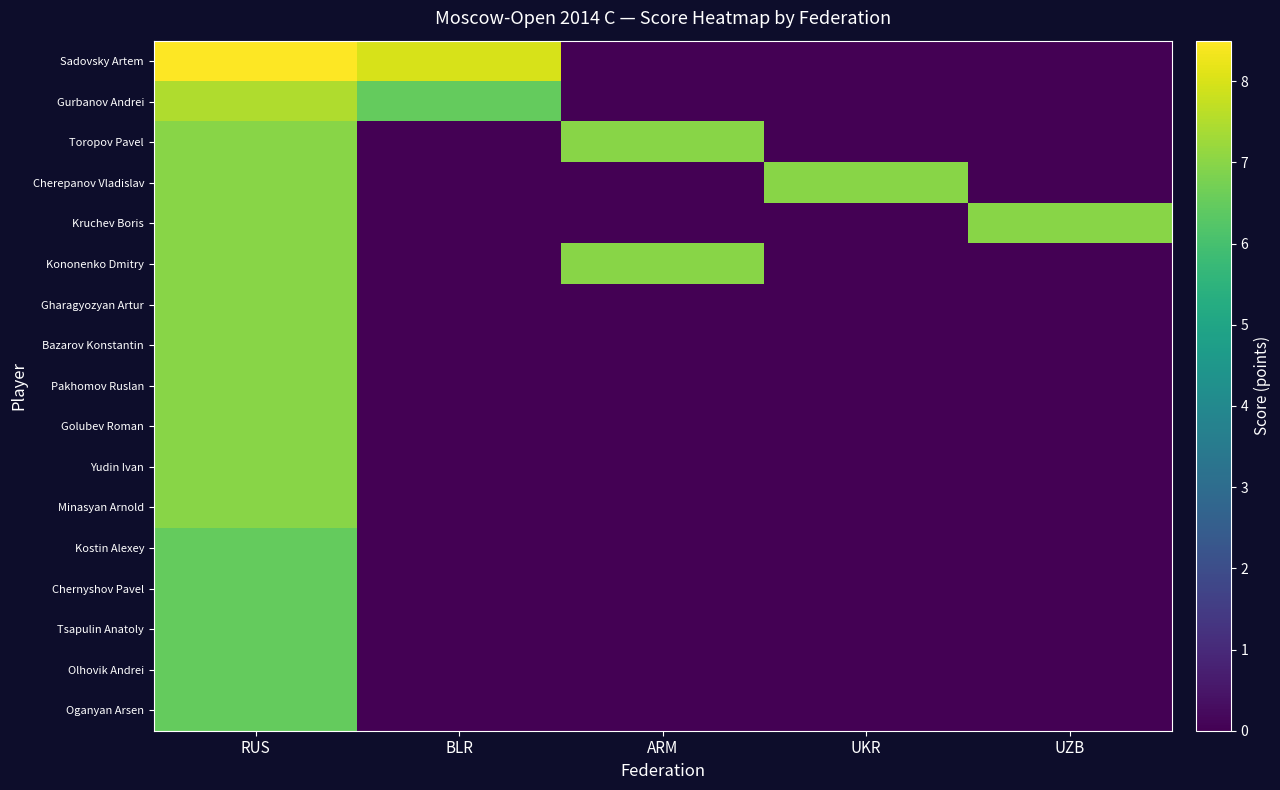

Reading left to right, what are all the values shown in this chart?

Sadovsky Artem: RUS=8.5	BLR=8.0	ARM=0.0	UKR=0.0	UZB=0.0
Gurbanov Andrei: RUS=7.5	BLR=6.5	ARM=0.0	UKR=0.0	UZB=0.0
Toropov Pavel: RUS=7.0	BLR=0.0	ARM=7.0	UKR=0.0	UZB=0.0
Cherepanov Vladislav: RUS=7.0	BLR=0.0	ARM=0.0	UKR=7.0	UZB=0.0
Kruchev Boris: RUS=7.0	BLR=0.0	ARM=0.0	UKR=0.0	UZB=7.0
Kononenko Dmitry: RUS=7.0	BLR=0.0	ARM=7.0	UKR=0.0	UZB=0.0
Gharagyozyan Artur: RUS=7.0	BLR=0.0	ARM=0.0	UKR=0.0	UZB=0.0
Bazarov Konstantin: RUS=7.0	BLR=0.0	ARM=0.0	UKR=0.0	UZB=0.0
Pakhomov Ruslan: RUS=7.0	BLR=0.0	ARM=0.0	UKR=0.0	UZB=0.0
Golubev Roman: RUS=7.0	BLR=0.0	ARM=0.0	UKR=0.0	UZB=0.0
Yudin Ivan: RUS=7.0	BLR=0.0	ARM=0.0	UKR=0.0	UZB=0.0
Minasyan Arnold: RUS=7.0	BLR=0.0	ARM=0.0	UKR=0.0	UZB=0.0
Kostin Alexey: RUS=6.5	BLR=0.0	ARM=0.0	UKR=0.0	UZB=0.0
Chernyshov Pavel: RUS=6.5	BLR=0.0	ARM=0.0	UKR=0.0	UZB=0.0
Tsapulin Anatoly: RUS=6.5	BLR=0.0	ARM=0.0	UKR=0.0	UZB=0.0
Olhovik Andrei: RUS=6.5	BLR=0.0	ARM=0.0	UKR=0.0	UZB=0.0
Oganyan Arsen: RUS=6.5	BLR=0.0	ARM=0.0	UKR=0.0	UZB=0.0